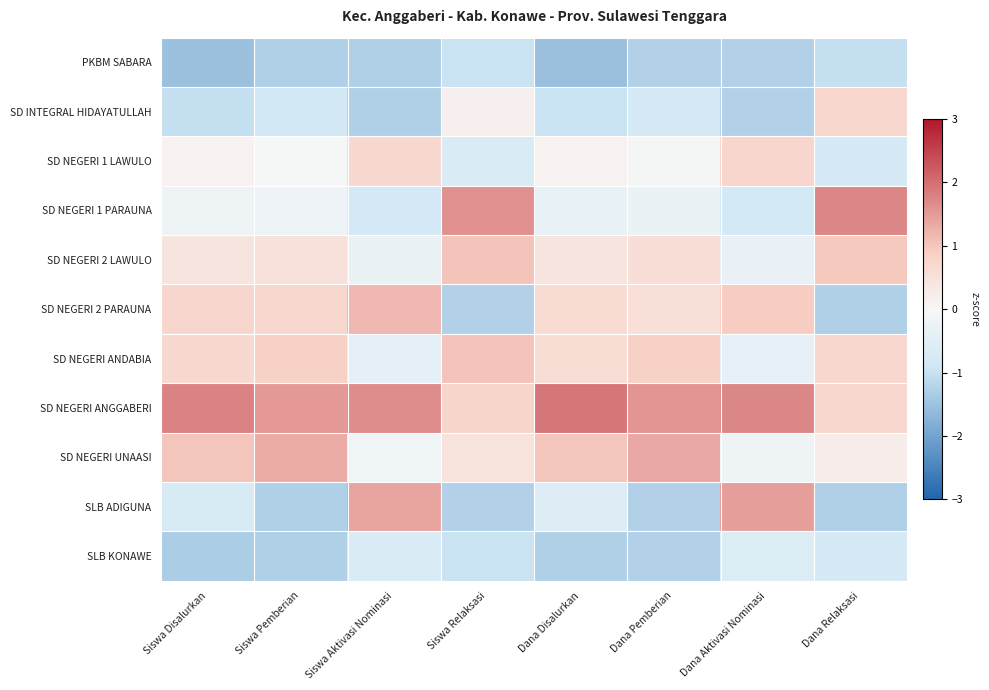

How many distinct data groups are displayed?

11